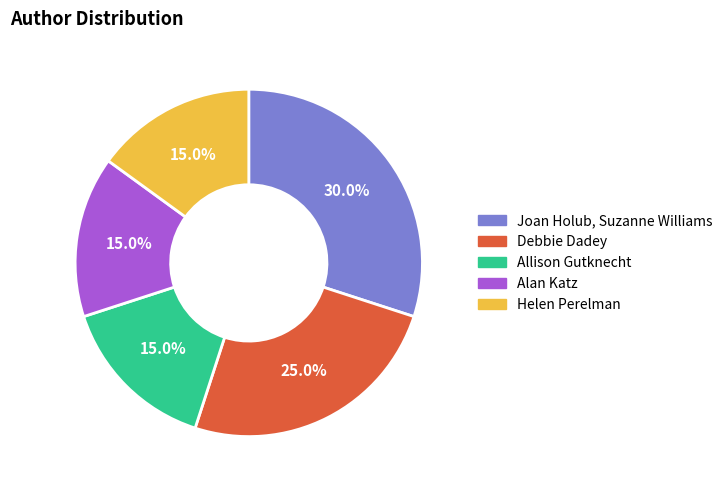

What percentage is the Alan Katz slice, to the nearest percent?

15%